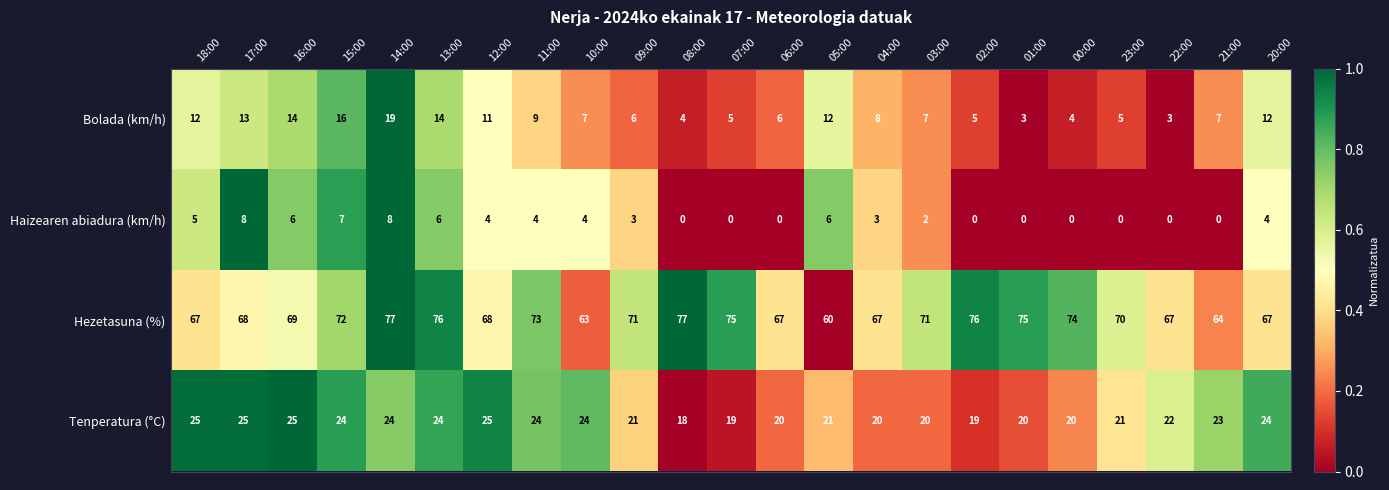

Between 09:00 and 23:00, which series saw the biggest shift?

Haizearen abiadura (km/h)